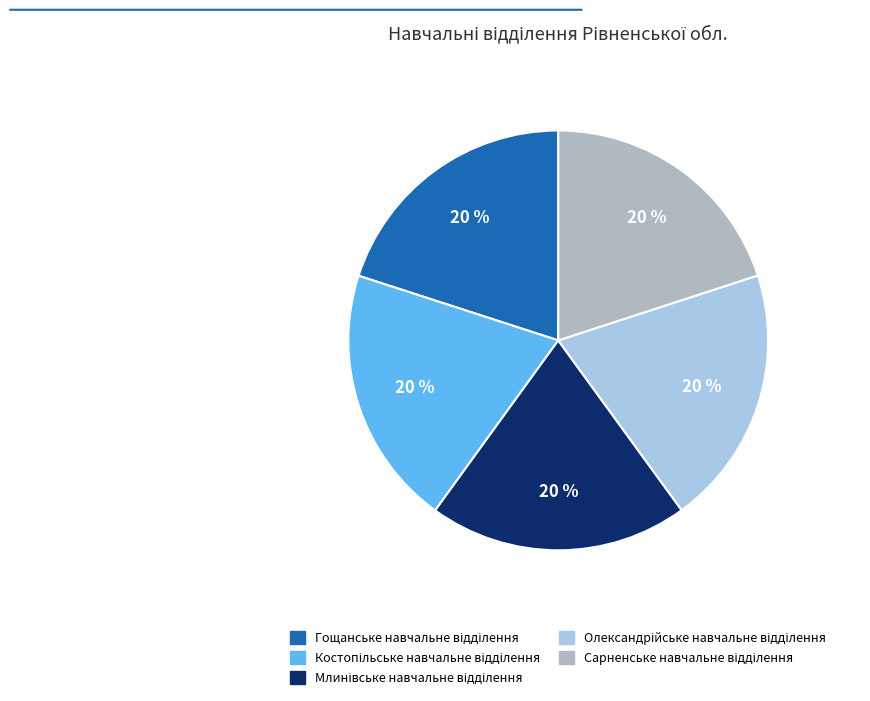

To the nearest percent, what is the average slice percentage?

20%